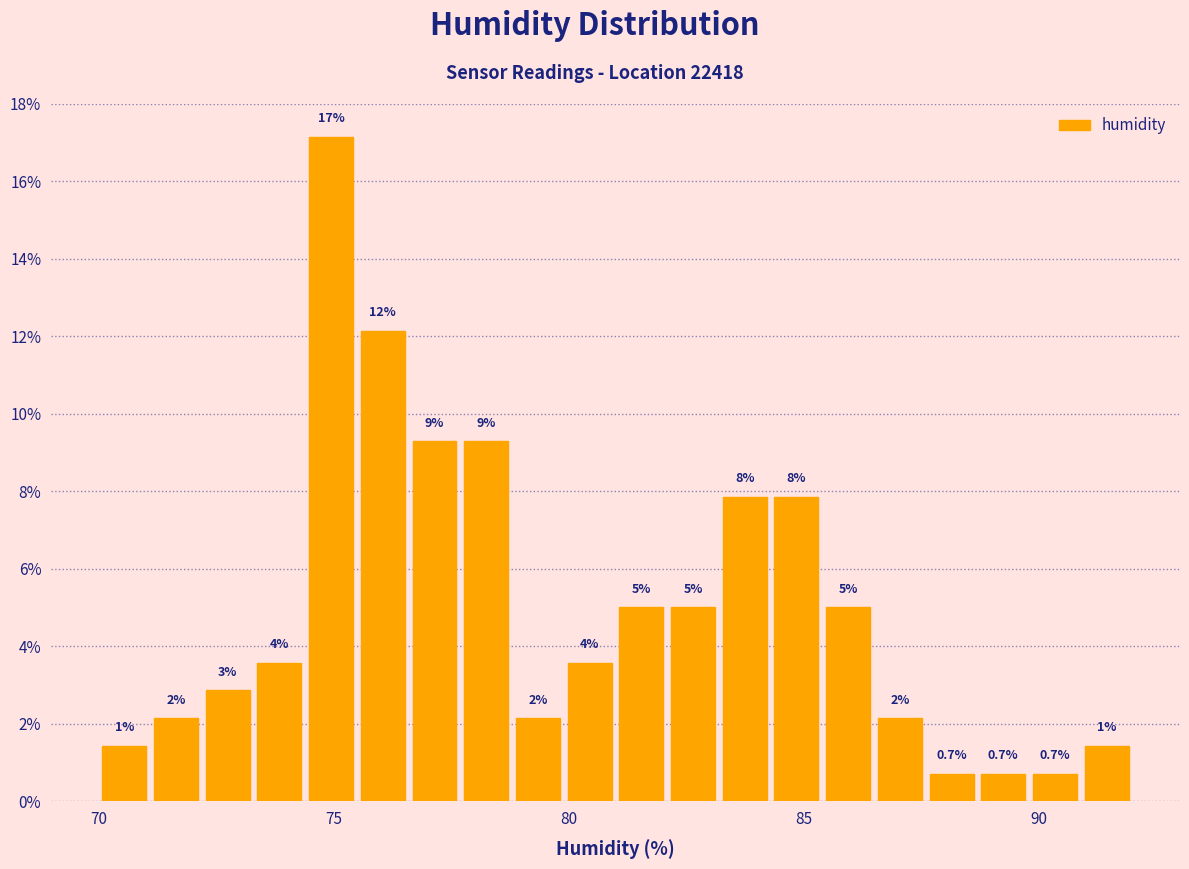

Around what value on the x-axis is the tallest bar? Give the approximate position of its centre, as read against the axis.

75.0